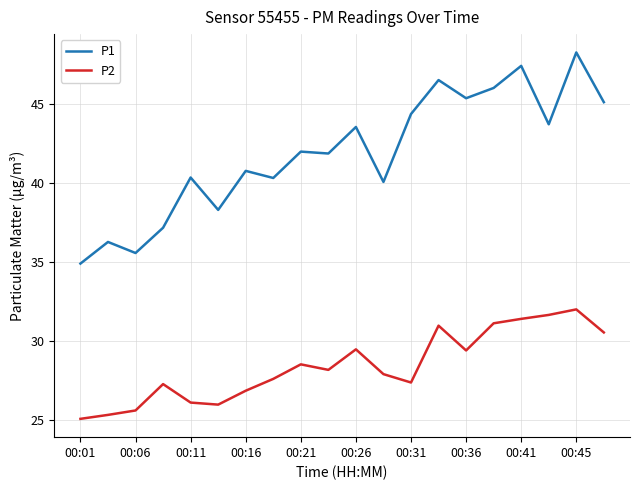

Rank the series by their maximum value, from lowest to highest.

P2, P1